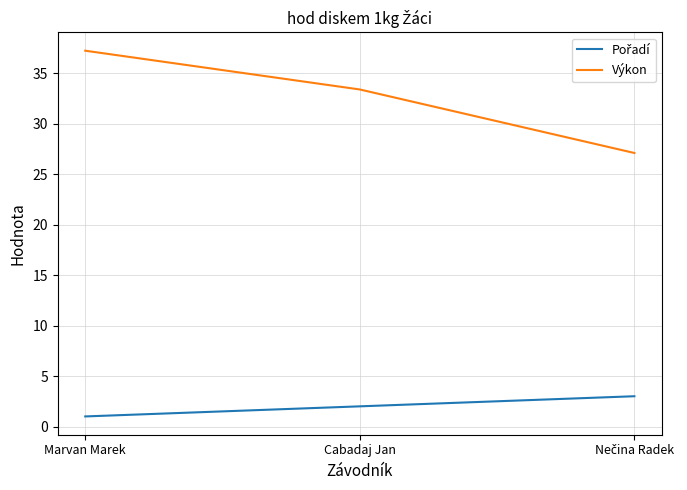

What is the minimum value shown in the chart?

1.0